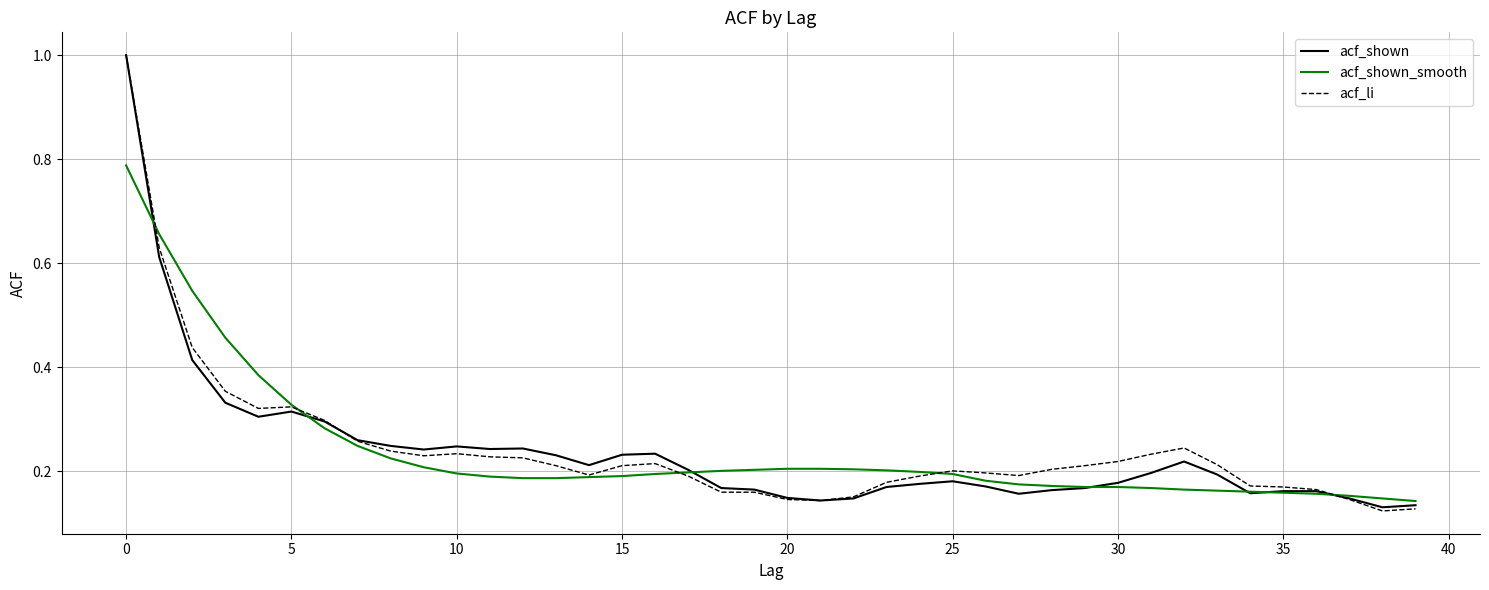

Where is the first local maximum for acf_shown?

5